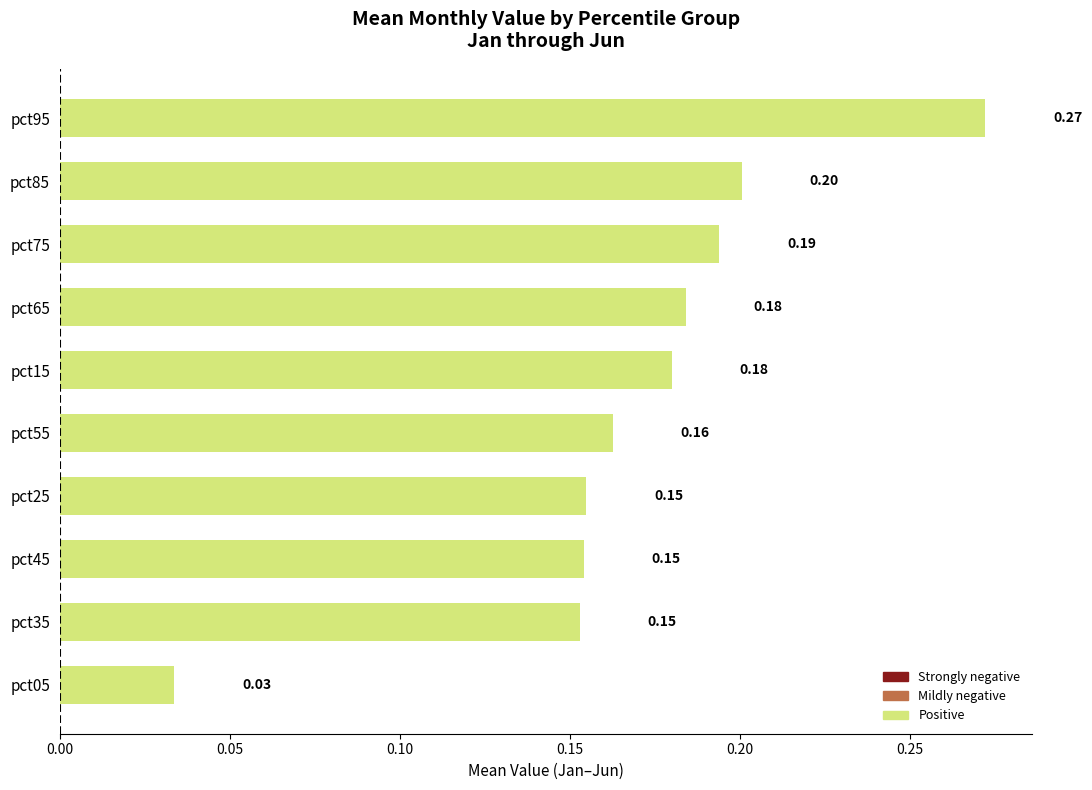

Which has a higher value, pct65 or pct35?

pct65